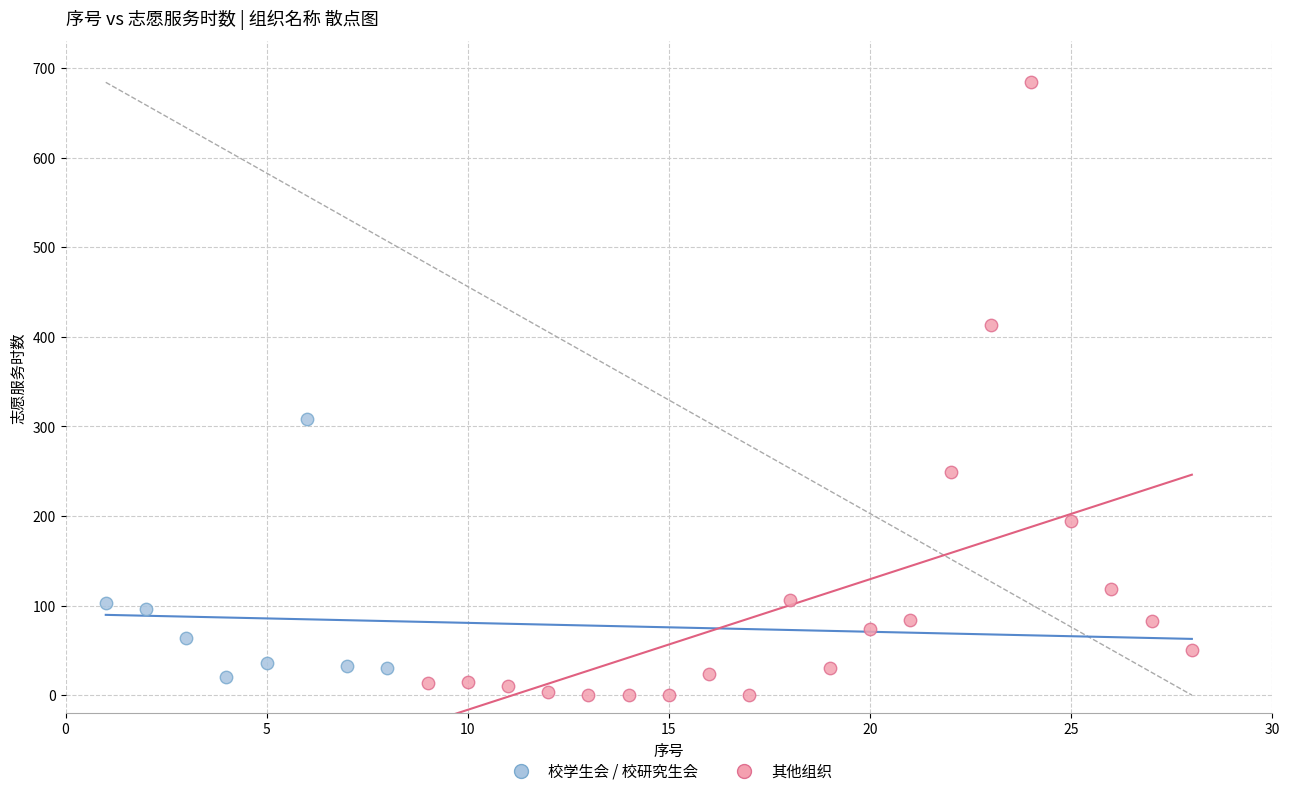

Which series reaches the maximum Y coordinate?

其他组织